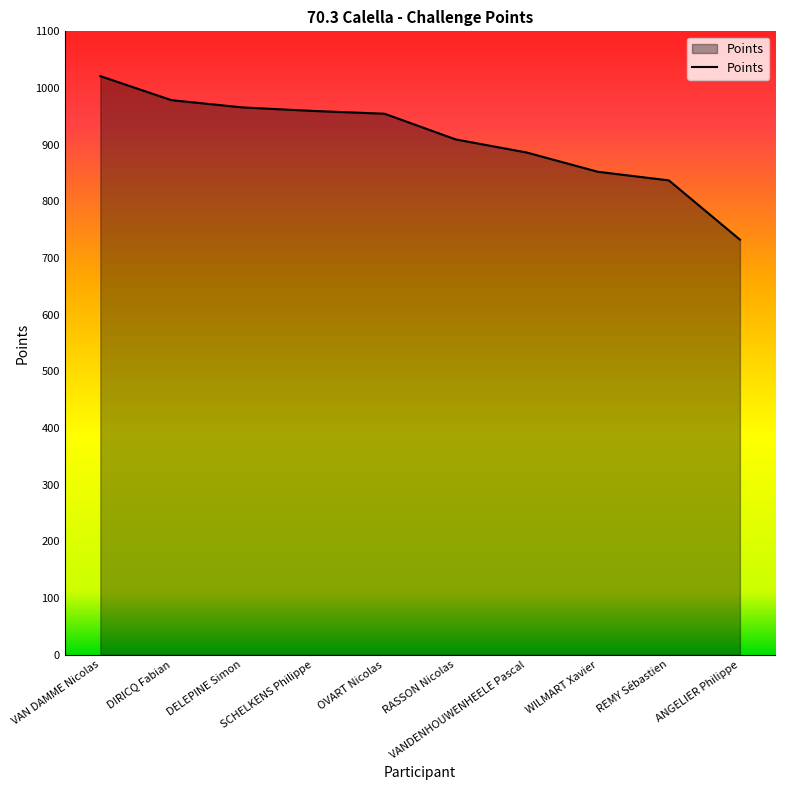

What is the smallest value displayed?

732.4